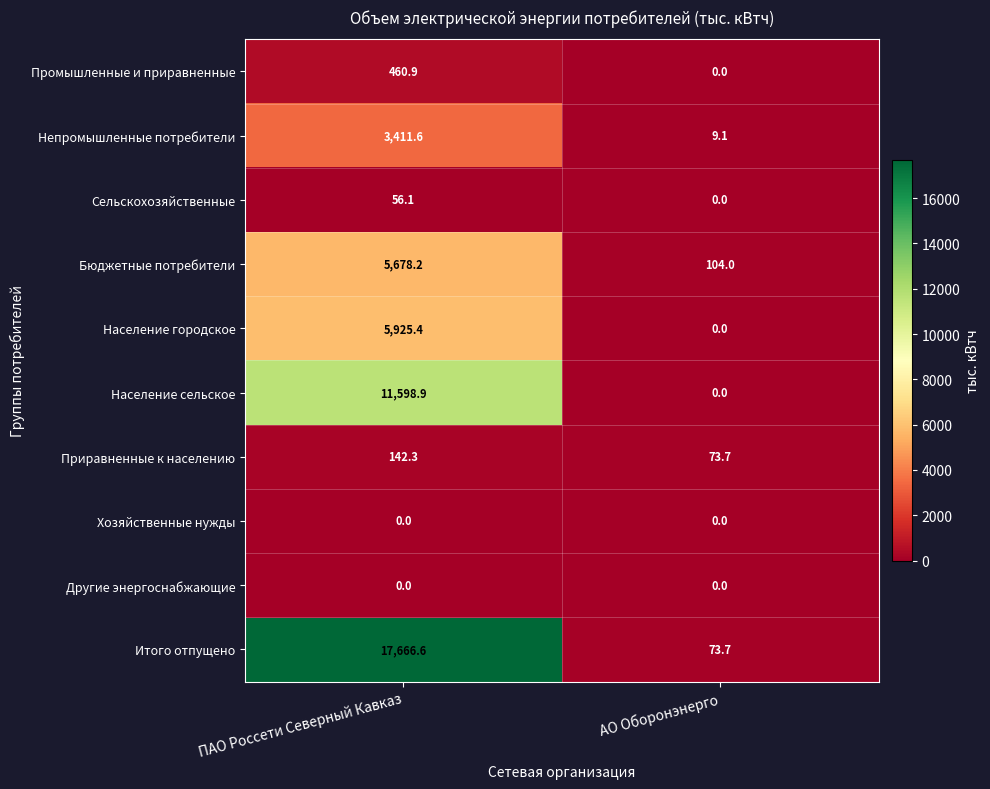

Reading left to right, extract all data points from this chart.

Промышленные и приравненные: 460.9	0.0
Непромышленные потребители: 3411.6	9.1
Сельскохозяйственные: 56.1	0.0
Бюджетные потребители: 5678.2	104.0
Население городское: 5925.4	0.0
Население сельское: 11598.9	0.0
Приравненные к населению: 142.3	73.7
Хозяйственные нужды: 0.0	0.0
Другие энергоснабжающие: 0.0	0.0
Итого отпущено: 17666.6	73.7